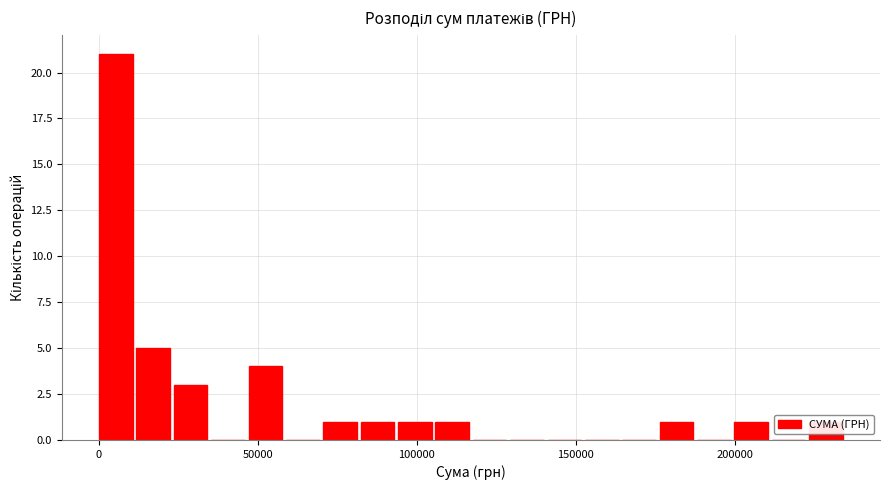

Around what value on the x-axis is the tallest bar? Give the approximate position of its centre, as read against the axis.

5000